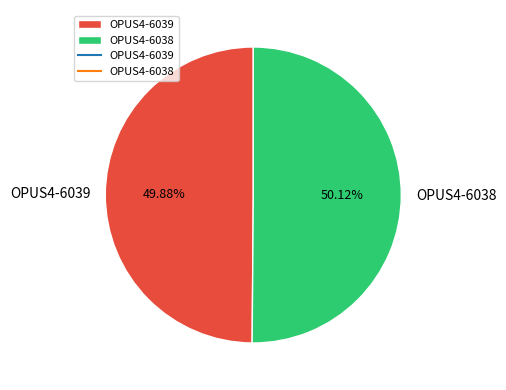

Approximately how many times larger is the value at OPUS4-6038 compared to OPUS4-6039?

1.0